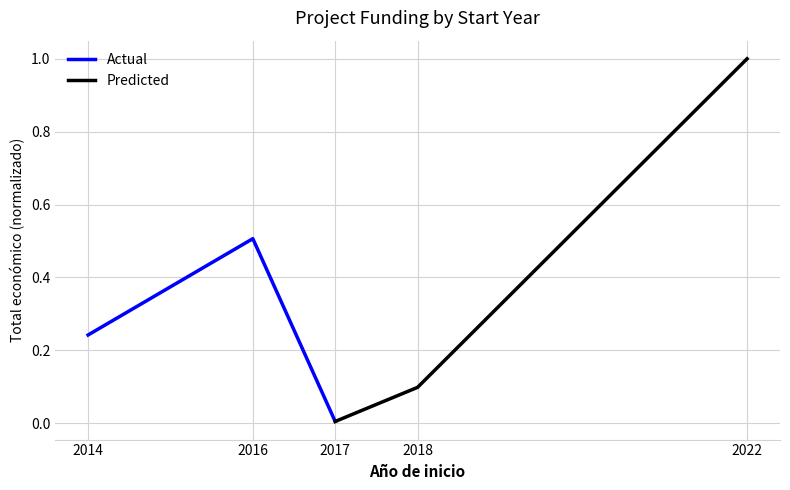

At which label is Actual closest to 0?

2017